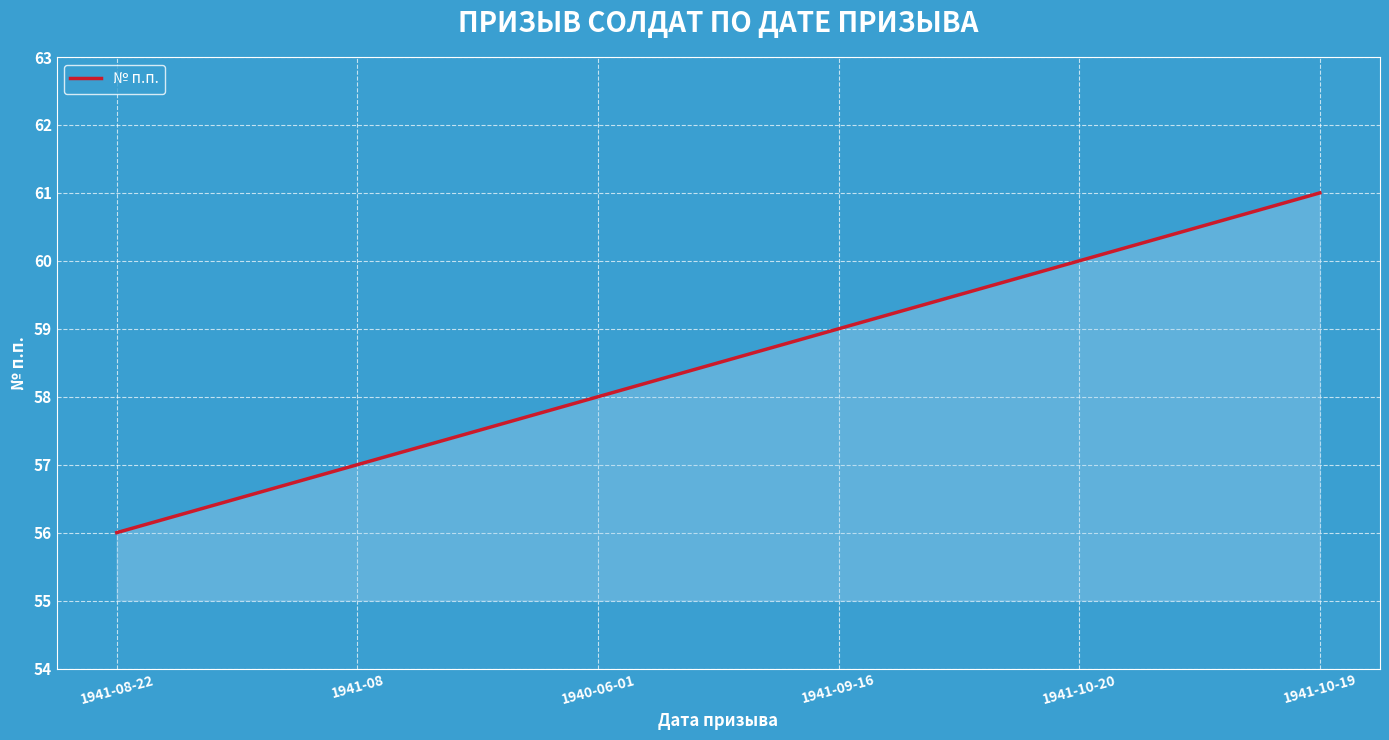

What is the difference between the second highest and second lowest values?

3